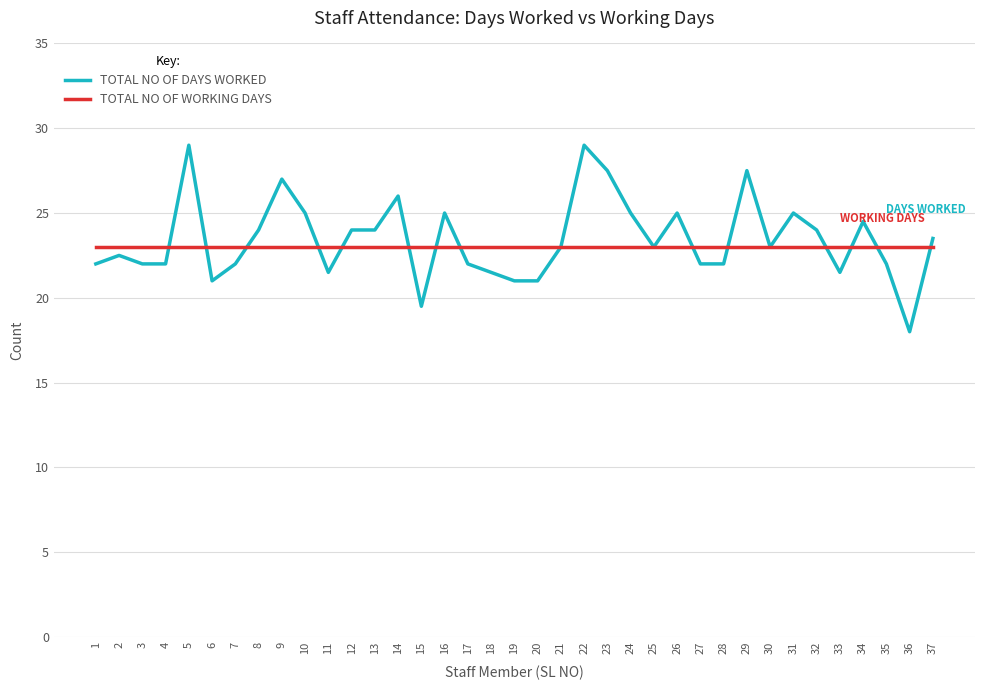

True or false: TOTAL NO OF WORKING DAYS has a value of 9.2 at 11.

False